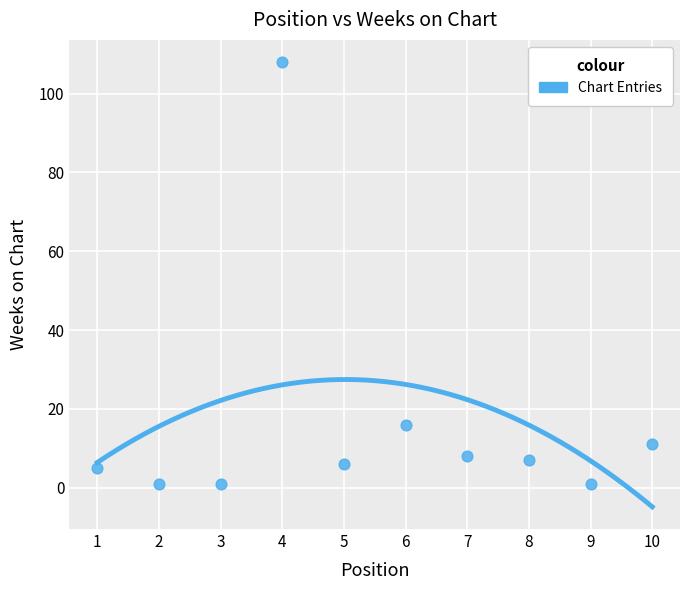

What is the average X value?

6